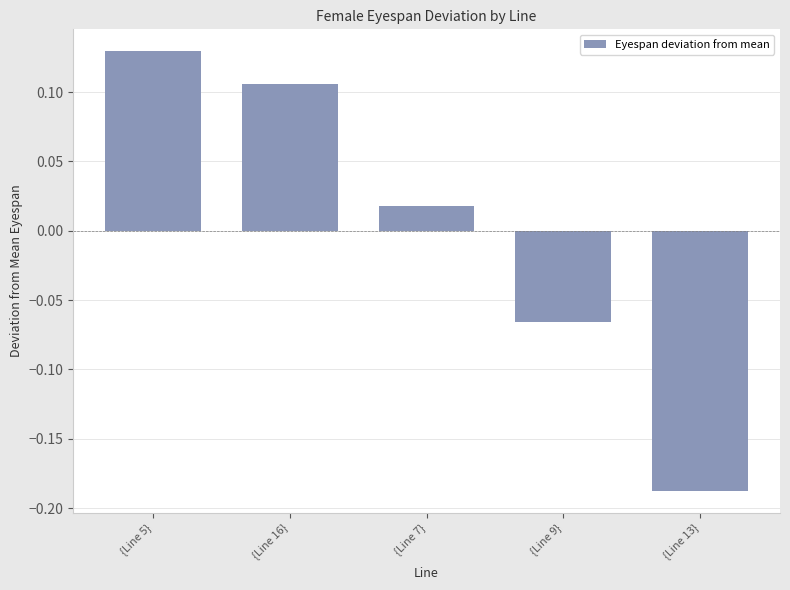

How many positive values are there?

3